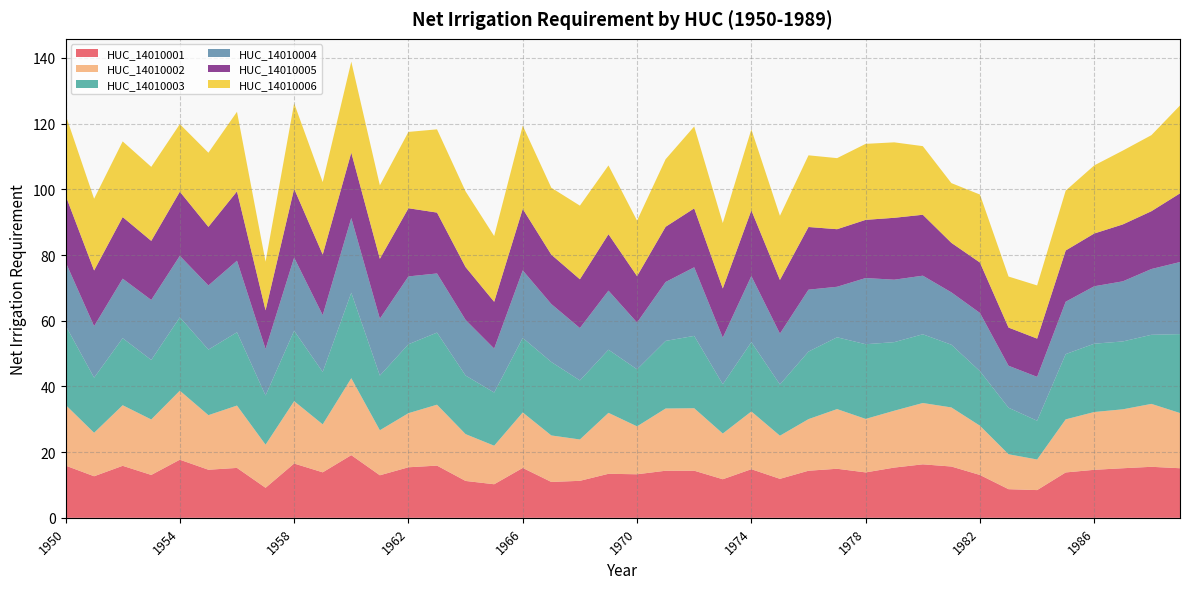

Reading right to left, extract all data points from this chart.

HUC_14010001: 1989=15.1	1988=15.5	1987=15.1	1986=14.6	1985=13.8	1984=8.4	1983=8.7	1982=13.0	1981=15.6	1980=16.3	1979=15.3	1978=13.8	1977=14.9	1976=14.3	1975=11.9	1974=14.8	1973=11.7	1972=14.3	1971=14.3	1970=13.3	1969=13.4	1968=11.3	1967=10.9	1966=15.2	1965=10.2	1964=11.2	1963=15.9	1962=15.4	1961=13.0	1960=19.1	1959=13.8	1958=16.5	1957=9.1	1956=15.2	1955=14.6	1954=17.7	1953=13.1	1952=15.8	1951=12.7	1950=15.9
HUC_14010002: 1989=16.8	1988=19.2	1987=17.9	1986=17.6	1985=16.2	1984=9.3	1983=10.6	1982=15.0	1981=18.0	1980=18.7	1979=17.3	1978=16.3	1977=18.2	1976=15.7	1975=13.1	1974=17.6	1973=13.9	1972=19.0	1971=18.9	1970=14.6	1969=18.6	1968=12.6	1967=14.2	1966=16.9	1965=11.7	1964=14.3	1963=18.5	1962=16.5	1961=13.7	1960=23.4	1959=14.6	1958=19.0	1957=13.1	1956=19.0	1955=16.6	1954=21.0	1953=16.9	1952=18.4	1951=13.2	1950=18.5
HUC_14010003: 1989=24.0	1988=21.0	1987=20.7	1986=20.8	1985=19.9	1984=11.8	1983=14.2	1982=16.6	1981=19.1	1980=20.9	1979=20.9	1978=22.7	1977=21.9	1976=20.6	1975=15.6	1974=21.1	1973=15.0	1972=22.0	1971=20.6	1970=17.4	1969=19.2	1968=18.0	1967=22.4	1966=22.7	1965=16.2	1964=17.8	1963=21.9	1962=21.0	1961=16.6	1960=26.0	1959=15.9	1958=21.4	1957=15.0	1956=22.3	1955=20.0	1954=22.3	1953=18.1	1952=20.4	1951=16.8	1950=24.2
HUC_14010004: 1989=21.9	1988=20.0	1987=18.3	1986=17.5	1985=15.9	1984=13.4	1983=12.8	1982=17.7	1981=15.9	1980=17.8	1979=19.0	1978=20.1	1977=15.4	1976=18.8	1975=15.5	1974=20.1	1973=14.2	1972=20.9	1971=17.9	1970=14.2	1969=18.0	1968=15.9	1967=17.6	1966=20.6	1965=13.4	1964=16.9	1963=18.0	1962=20.7	1961=17.3	1960=22.7	1959=17.3	1958=22.3	1957=14.1	1956=21.8	1955=19.5	1954=18.7	1953=18.3	1952=18.1	1951=15.7	1950=19.3
HUC_14010005: 1989=20.9	1988=17.6	1987=17.3	1986=16.1	1985=15.6	1984=11.6	1983=11.6	1982=15.4	1981=15.1	1980=18.5	1979=18.8	1978=17.7	1977=17.5	1976=19.1	1975=16.3	1974=20.0	1973=15.0	1972=17.9	1971=16.8	1970=14.1	1969=17.2	1968=14.8	1967=15.0	1966=18.7	1965=14.2	1964=16.1	1963=18.5	1962=20.8	1961=18.2	1960=19.9	1959=18.4	1958=21.0	1957=11.8	1956=21.1	1955=17.8	1954=19.5	1953=18.0	1952=18.8	1951=16.9	1950=20.3
HUC_14010006: 1989=26.7	1988=23.2	1987=22.5	1986=20.7	1985=18.2	1984=16.2	1983=15.5	1982=20.7	1981=18.2	1980=20.9	1979=23.0	1978=23.1	1977=21.6	1976=21.8	1975=19.5	1974=24.6	1973=19.9	1972=24.9	1971=20.6	1970=16.9	1969=20.9	1968=22.4	1967=20.4	1966=25.3	1965=20.0	1964=23.0	1963=25.3	1962=23.2	1961=22.4	1960=27.7	1959=22.1	1958=26.0	1957=14.8	1956=24.2	1955=22.6	1954=20.6	1953=22.5	1952=23.0	1951=21.8	1950=24.5